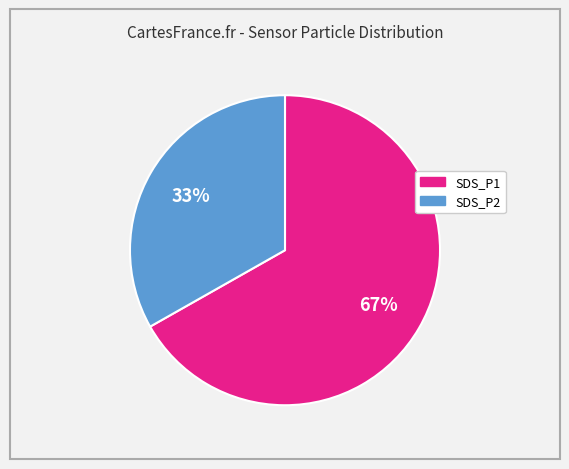

How many slices are in this pie chart?

2